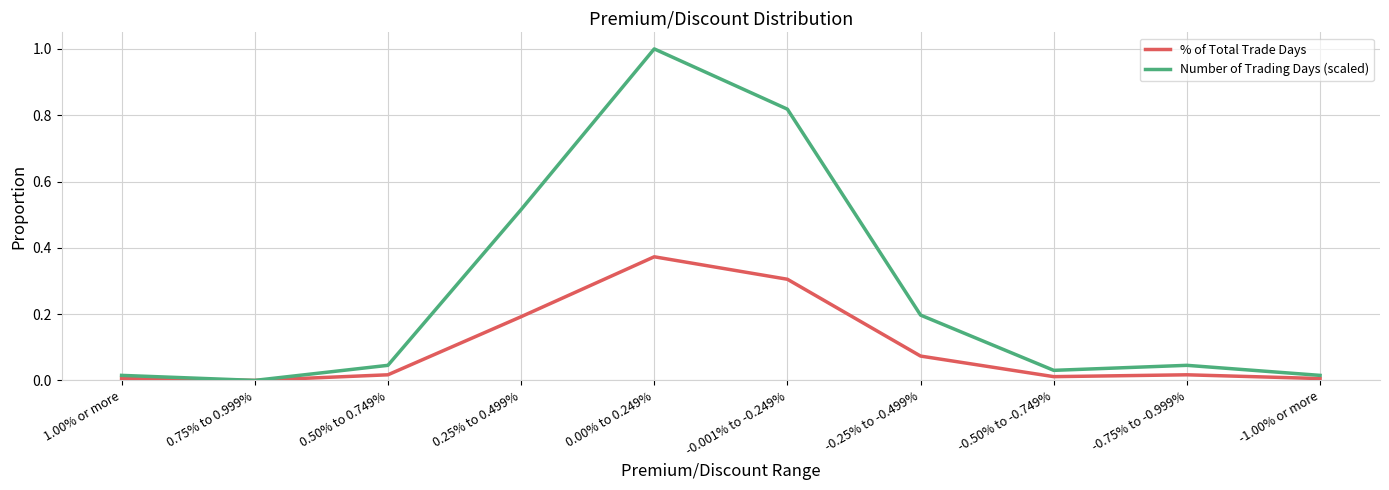

Does the chart display data point markers on the line(s)?

No